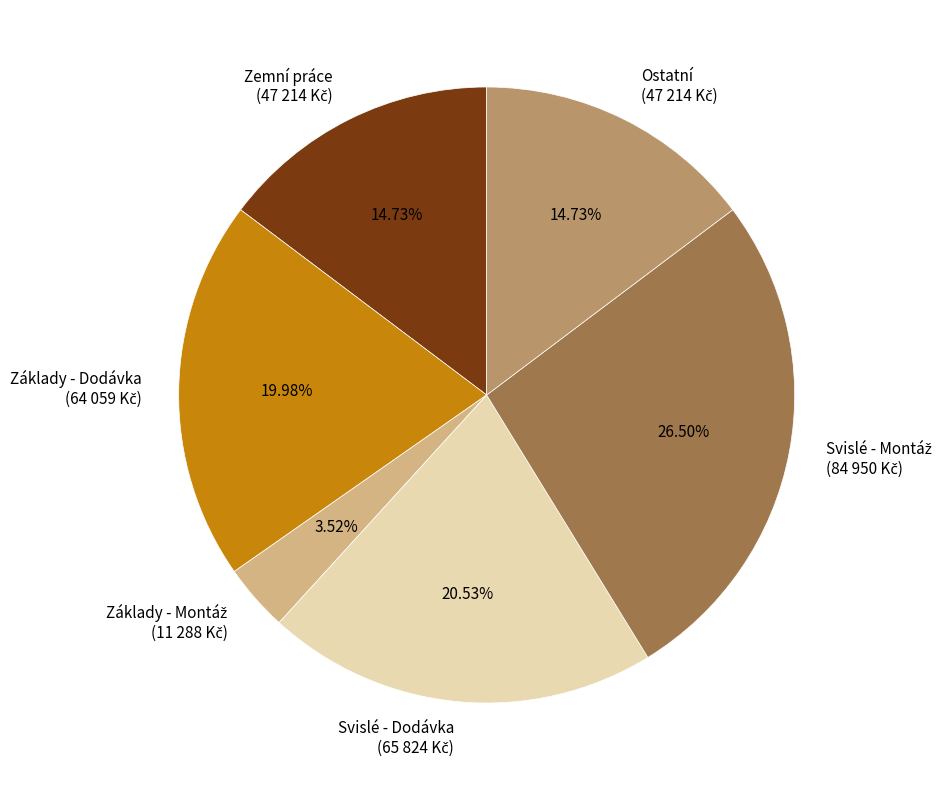

Does any single category account for the majority?

No